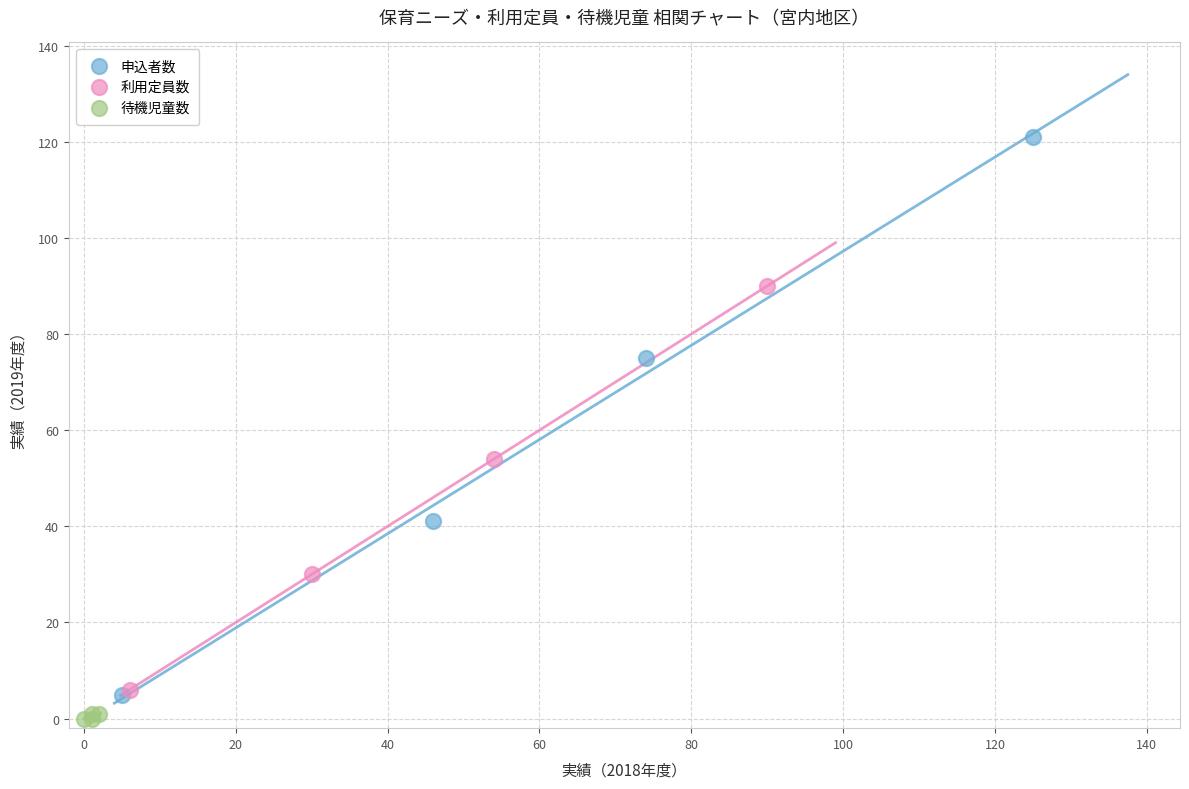

Which series contains the lowest Y value?

待機児童数